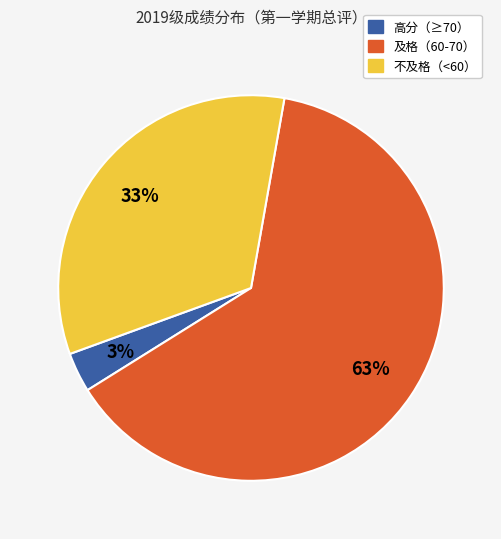

To the nearest percent, what is the average slice percentage?

33%